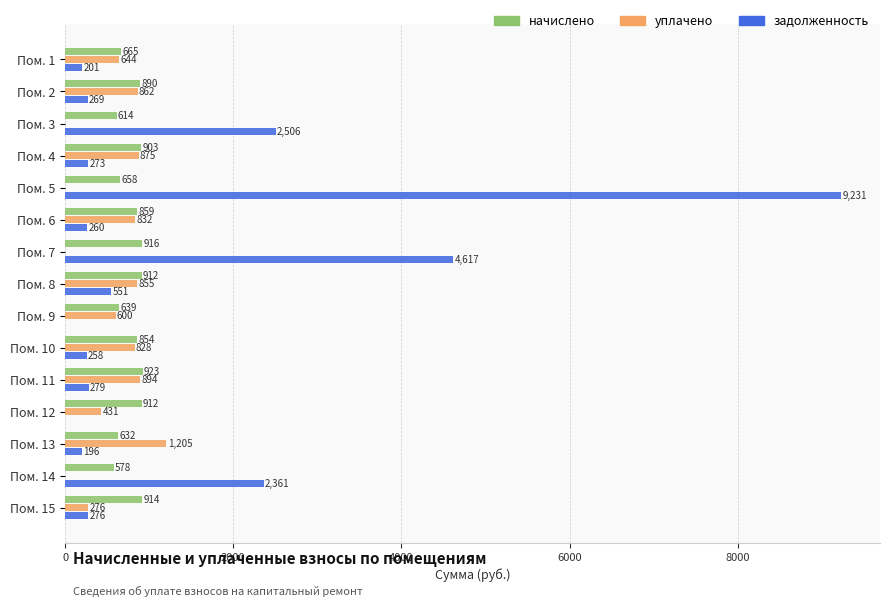

The value of задолженность at Пом. 15 is 276.4. True or false?

True